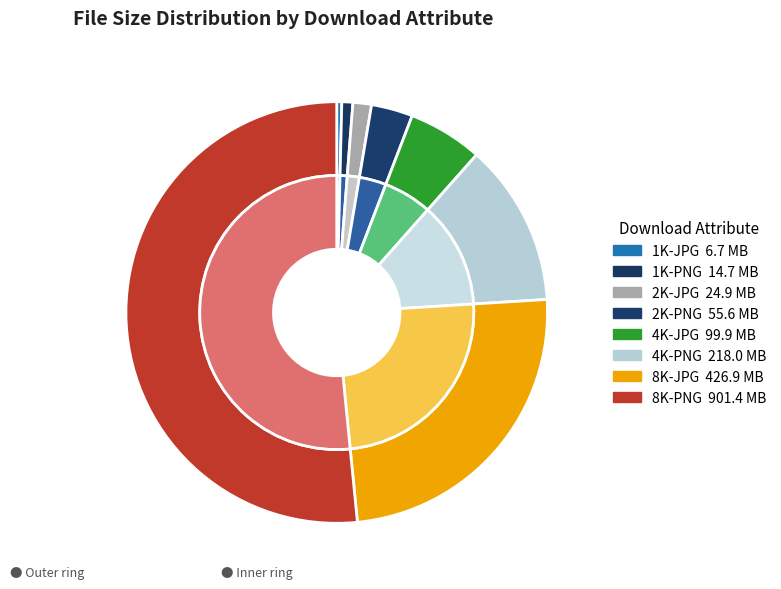

Is it true that 1K-PNG is 1% of the pie?

True